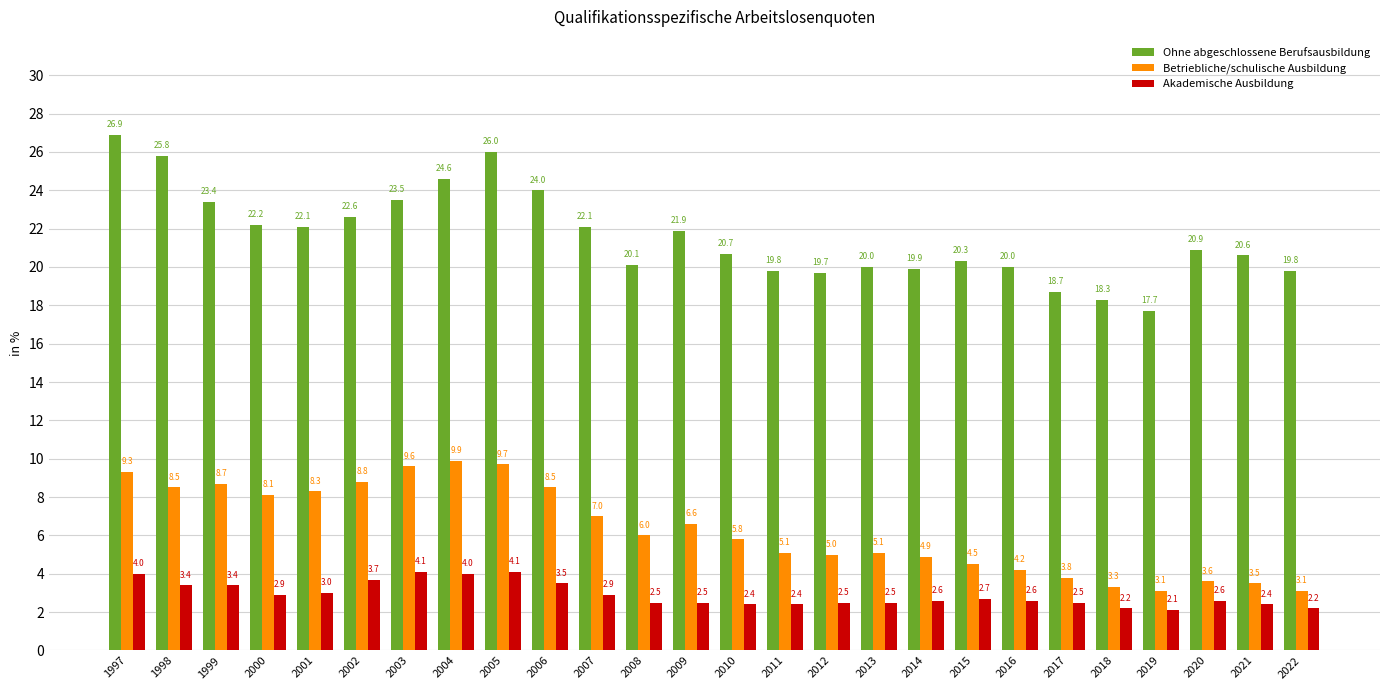

Which series has the largest total across all categories?

Ohne abgeschlossene Berufsausbildung